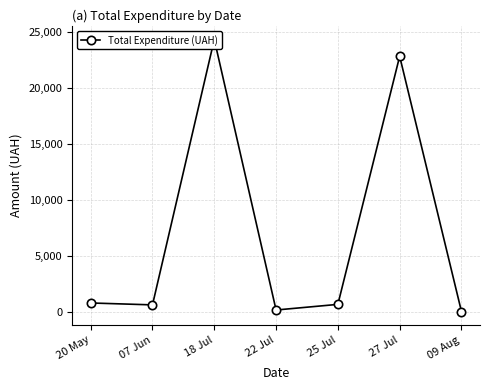

What is the value of the 6th point from the left?

22864.0